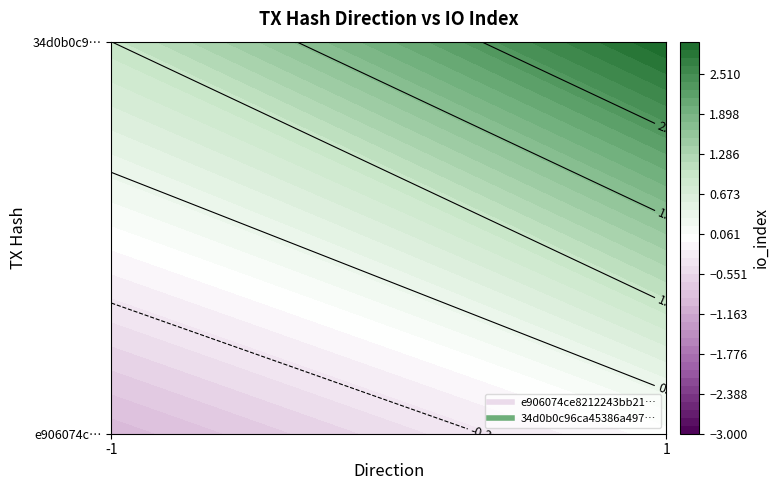

Count the e906074ce8212243bb2133e4625746d7fdc7e0a values in the range -1 to 0.

2